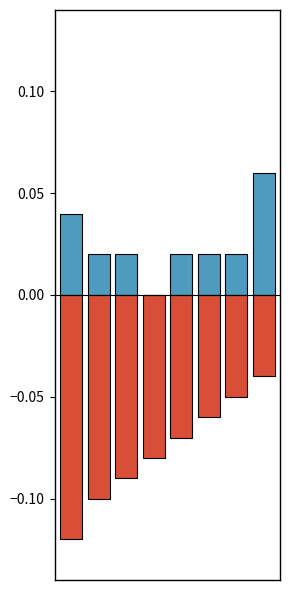

What is the average value of the Veteran series?

-0.1